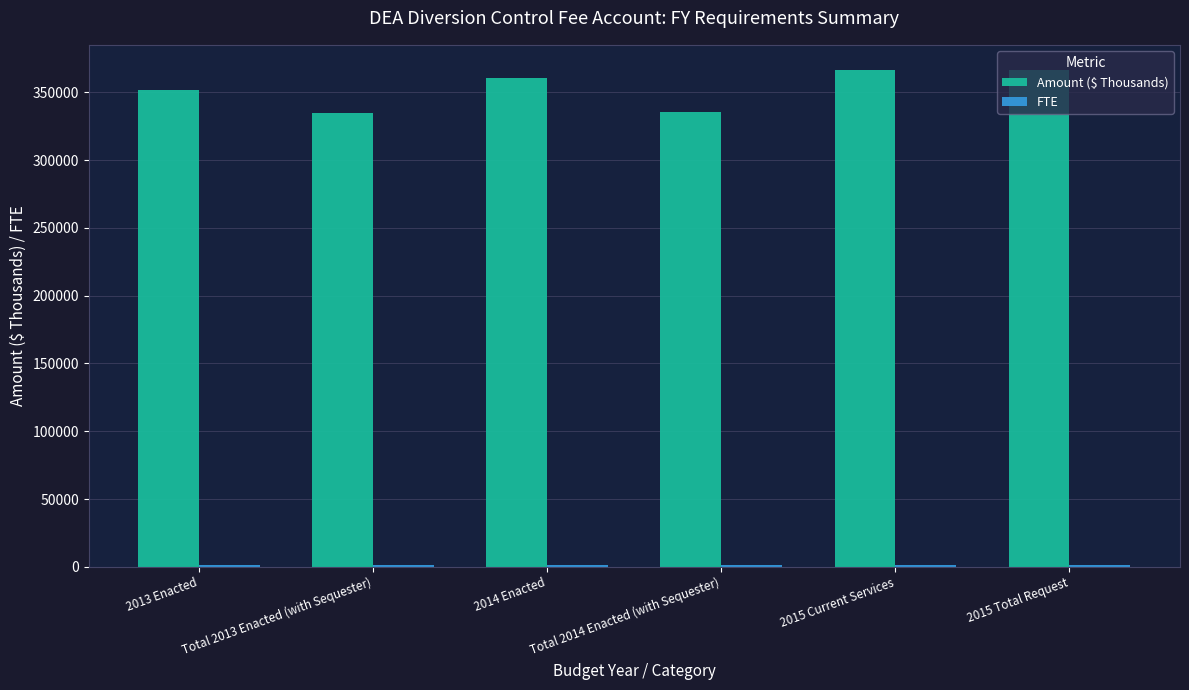

The value of Amount ($ Thousands) at 2013 Enacted is 351937. True or false?

True